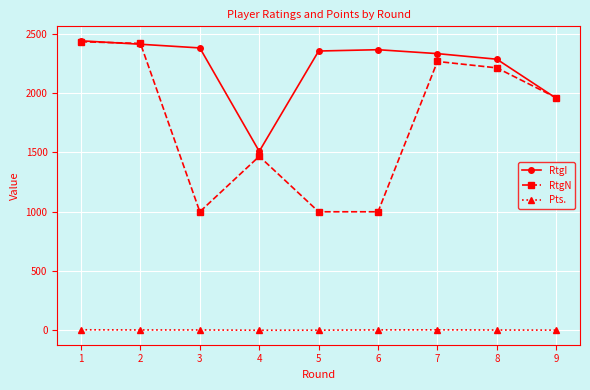

Read the RtgN value at 3.

1000.0